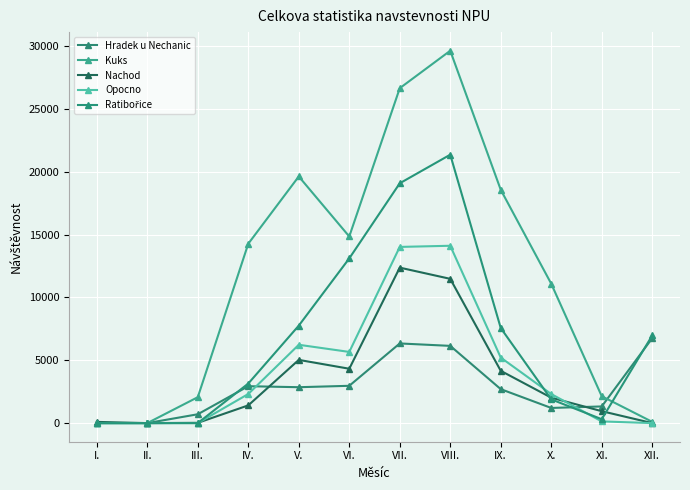

Reading left to right, list all the values displayed in this chart.

Hradek u Nechanic: I.=0	II.=0	III.=704	IV.=2937	V.=2857	VI.=2969	VII.=6340	VIII.=6147	IX.=2702	X.=1206	XI.=1326	XII.=6757
Kuks: I.=0	II.=0	III.=2063	IV.=14277	V.=19630	VI.=14853	VII.=26656	VIII.=29638	IX.=18569	X.=11092	XI.=2139	XII.=99
Nachod: I.=96	II.=0	III.=22	IV.=1411	V.=5031	VI.=4327	VII.=12374	VIII.=11482	IX.=4161	X.=2025	XI.=949	XII.=0
Opocno: I.=0	II.=0	III.=0	IV.=2316	V.=6234	VI.=5665	VII.=14023	VIII.=14115	IX.=5215	X.=2312	XI.=135	XII.=0
Ratibořice: I.=0	II.=0	III.=0	IV.=3149	V.=7758	VI.=13110	VII.=19088	VIII.=21364	IX.=7567	X.=1890	XI.=310	XII.=6976